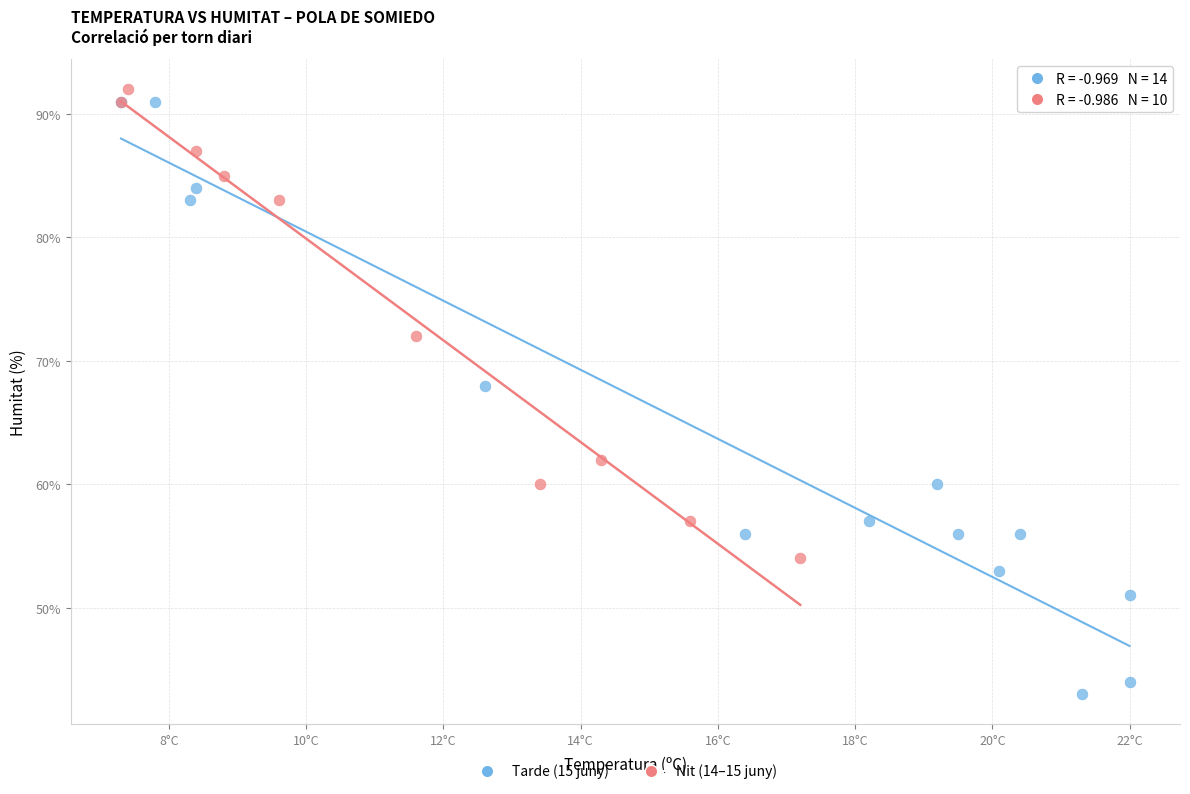

Which series has the largest Y range (max minus min)?

Tarde (15 juny)